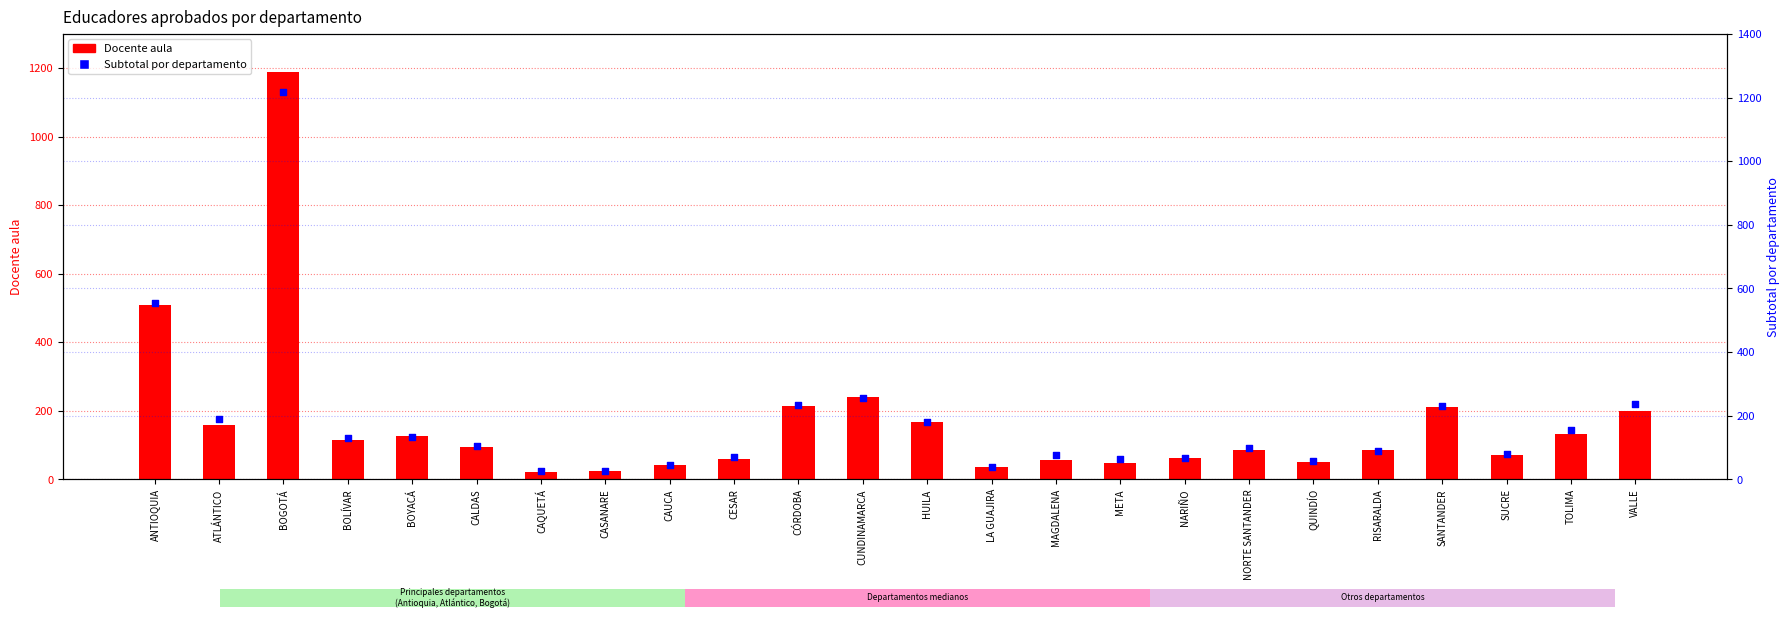

At which category is the sum across all series the highest?

BOGOTÁ